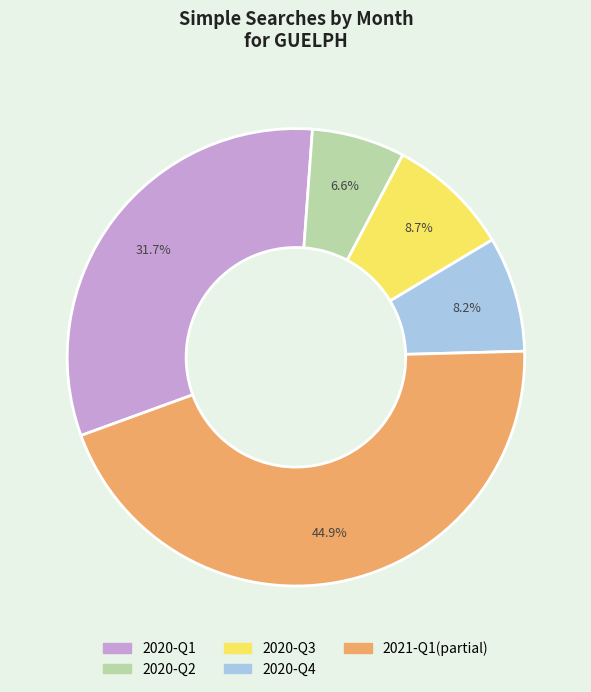

Is there any slice that represents more than half of the pie?

No